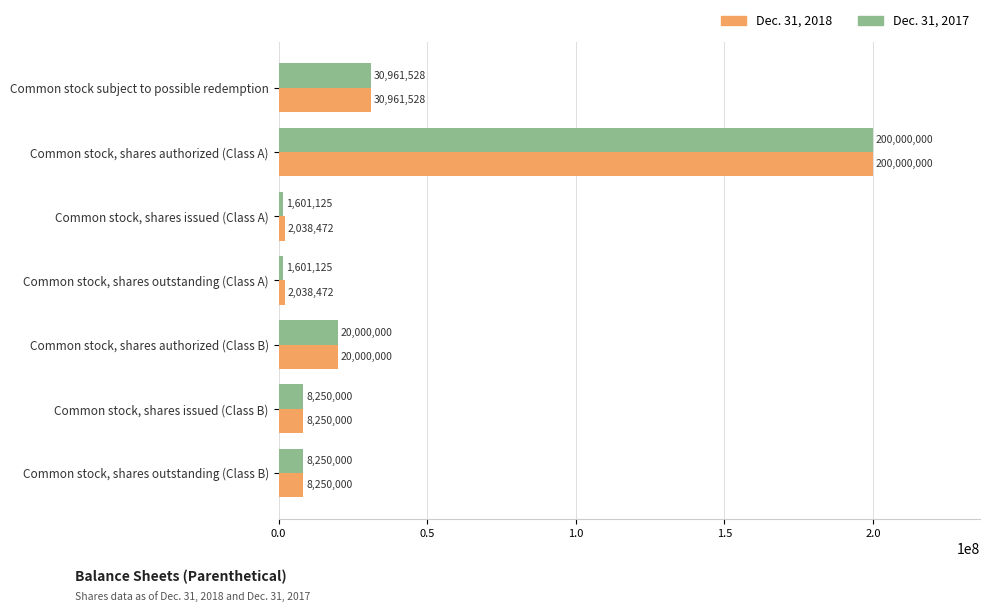

What is the sum of all Dec. 31, 2018 values?

271538472